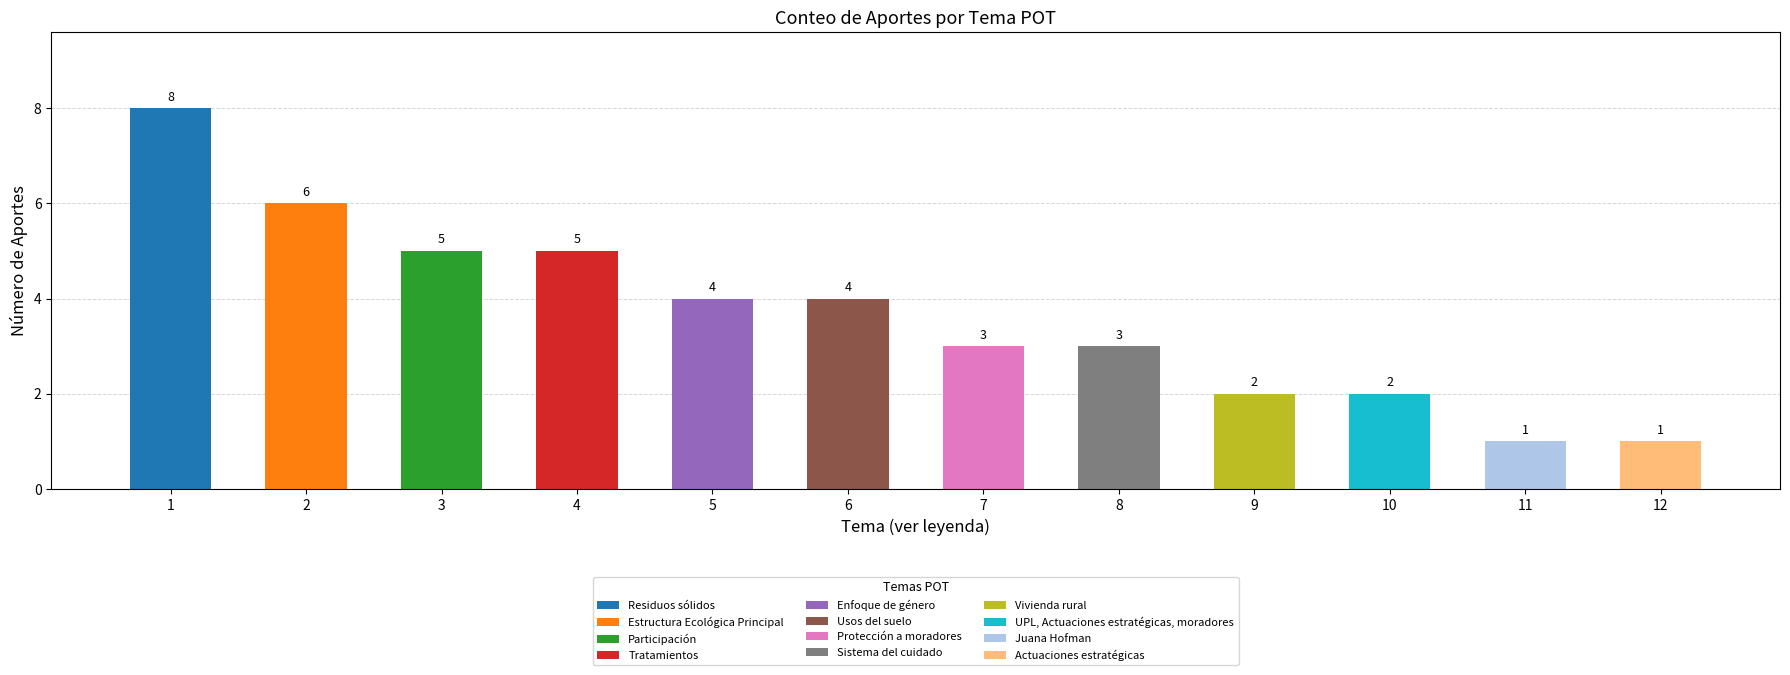

What is the sum of all values?

44